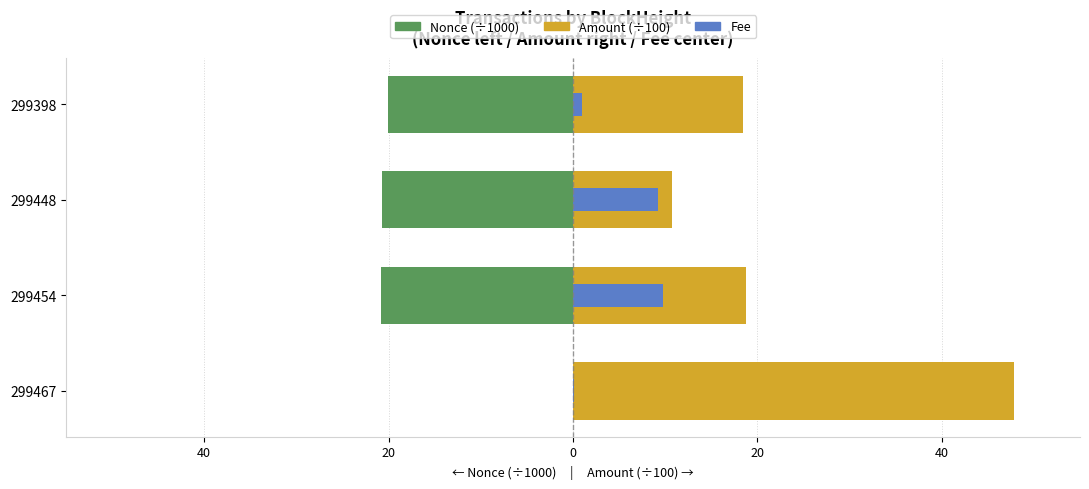

Which series has the largest range (max minus min)?

Amount (÷100)